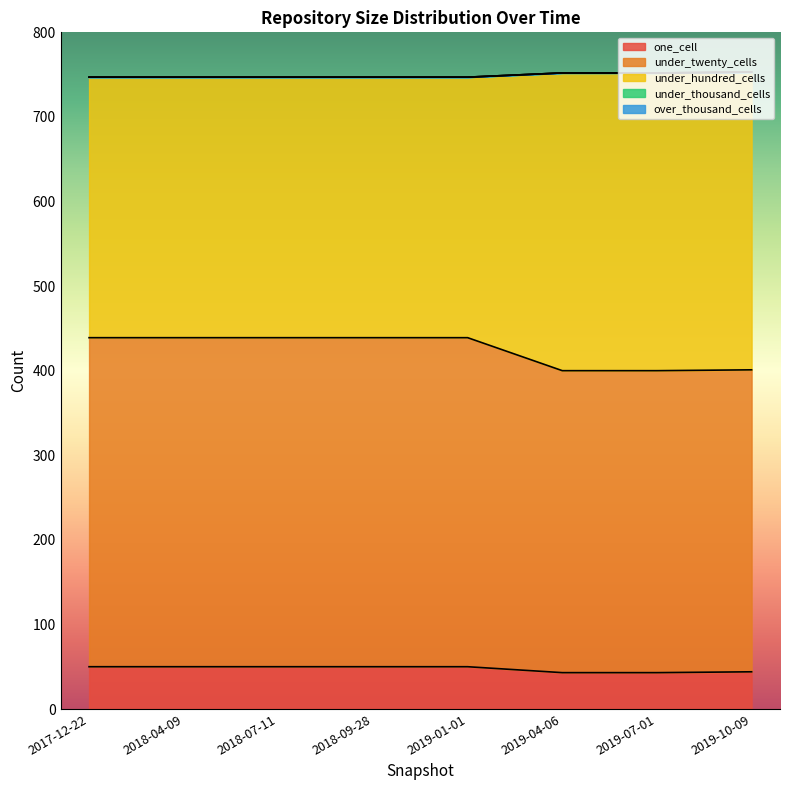

Count the under_twenty_cells values in the range 357 to 389.

8